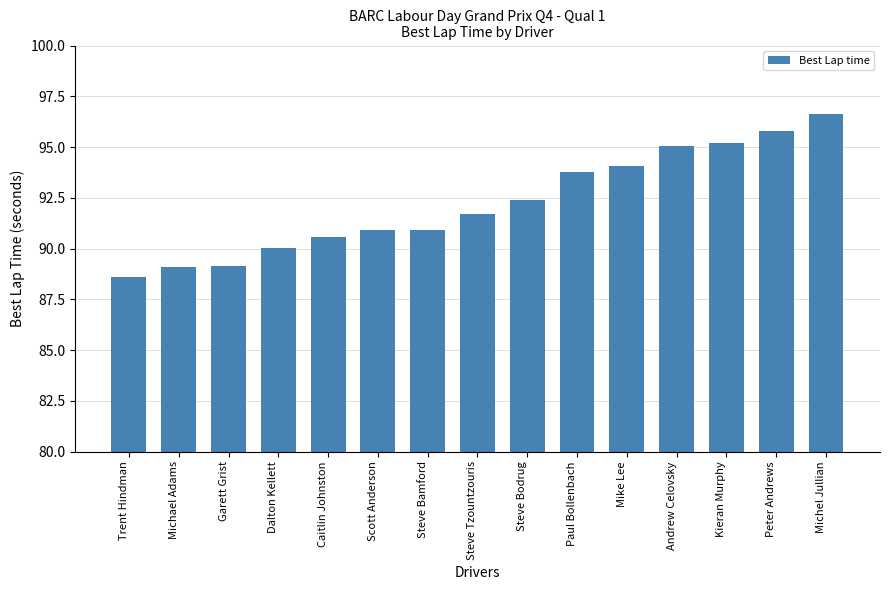

Read the value at Scott Anderson.

90.9